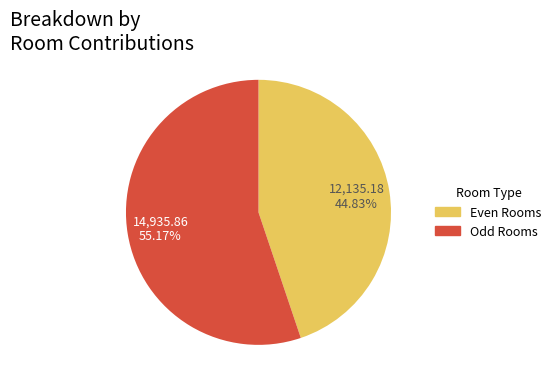

Is there any slice that represents more than half of the pie?

Yes